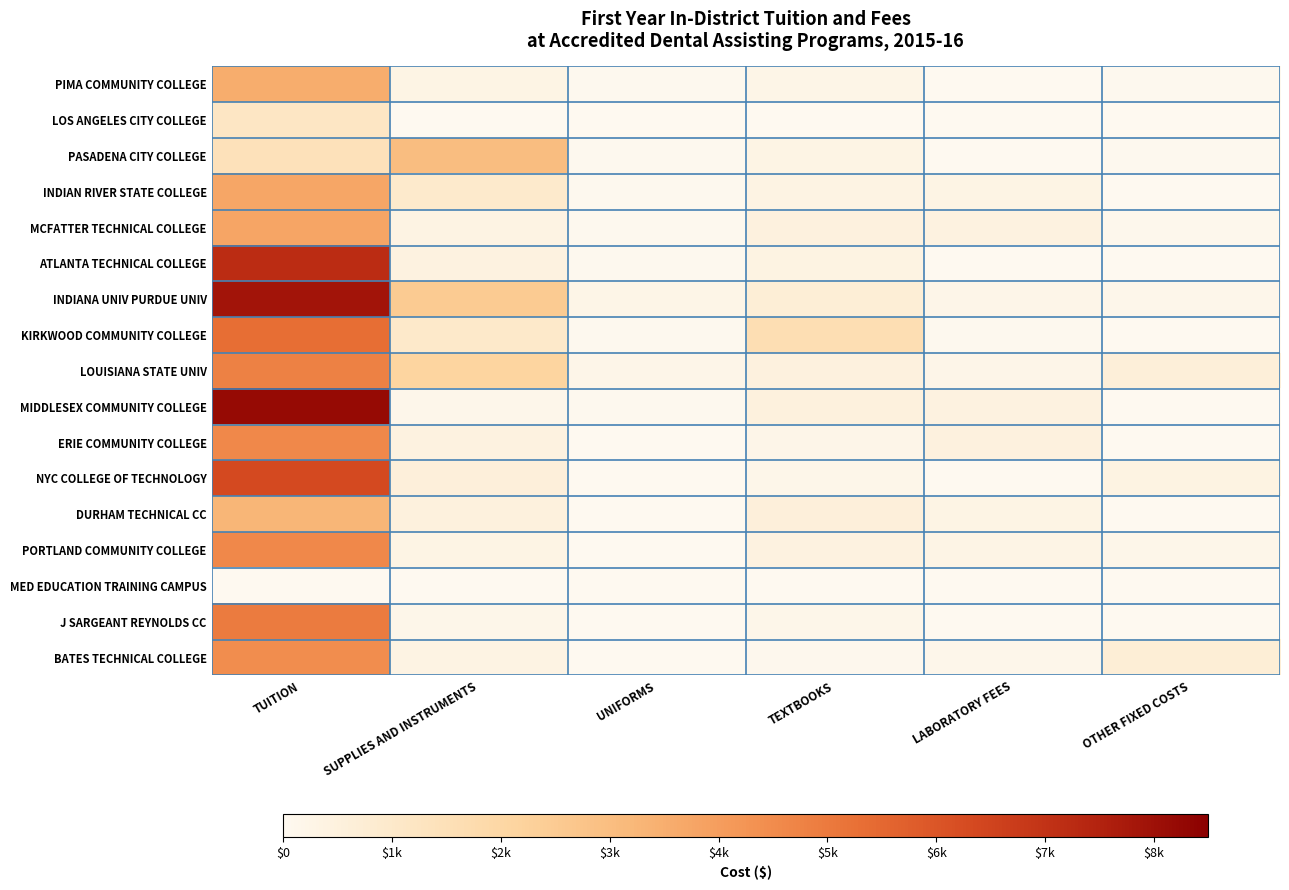

Reading left to right, transcribe all the data shown in this chart.

PIMA COMMUNITY COLLEGE: TUITION=3533	SUPPLIES AND INSTRUMENTS=300	UNIFORMS=50	TEXTBOOKS=250	LABORATORY FEES=0	OTHER FIXED COSTS=60
LOS ANGELES CITY COLLEGE: TUITION=1173	SUPPLIES AND INSTRUMENTS=0	UNIFORMS=0	TEXTBOOKS=0	LABORATORY FEES=0	OTHER FIXED COSTS=0
PASADENA CITY COLLEGE: TUITION=1449	SUPPLIES AND INSTRUMENTS=3000	UNIFORMS=40	TEXTBOOKS=300	LABORATORY FEES=0	OTHER FIXED COSTS=40
INDIAN RIVER STATE COLLEGE: TUITION=3738	SUPPLIES AND INSTRUMENTS=950	UNIFORMS=55	TEXTBOOKS=360	LABORATORY FEES=300	OTHER FIXED COSTS=30
MCFATTER TECHNICAL COLLEGE: TUITION=3780	SUPPLIES AND INSTRUMENTS=350	UNIFORMS=37	TEXTBOOKS=482	LABORATORY FEES=405	OTHER FIXED COSTS=100
ATLANTA TECHNICAL COLLEGE: TUITION=7200	SUPPLIES AND INSTRUMENTS=400	UNIFORMS=60	TEXTBOOKS=380	LABORATORY FEES=0	OTHER FIXED COSTS=0
INDIANA UNIV PURDUE UNIV: TUITION=7901	SUPPLIES AND INSTRUMENTS=2500	UNIFORMS=250	TEXTBOOKS=670	LABORATORY FEES=200	OTHER FIXED COSTS=148
KIRKWOOD COMMUNITY COLLEGE: TUITION=5328	SUPPLIES AND INSTRUMENTS=1012	UNIFORMS=45	TEXTBOOKS=1610	LABORATORY FEES=50	OTHER FIXED COSTS=0
LOUISIANA STATE UNIV: TUITION=4799	SUPPLIES AND INSTRUMENTS=2100	UNIFORMS=225	TEXTBOOKS=487	LABORATORY FEES=205	OTHER FIXED COSTS=630
MIDDLESEX COMMUNITY COLLEGE: TUITION=8190	SUPPLIES AND INSTRUMENTS=156	UNIFORMS=50	TEXTBOOKS=500	LABORATORY FEES=400	OTHER FIXED COSTS=0
ERIE COMMUNITY COLLEGE: TUITION=4595	SUPPLIES AND INSTRUMENTS=400	UNIFORMS=0	TEXTBOOKS=200	LABORATORY FEES=480	OTHER FIXED COSTS=0
NYC COLLEGE OF TECHNOLOGY: TUITION=6330	SUPPLIES AND INSTRUMENTS=568	UNIFORMS=30	TEXTBOOKS=192	LABORATORY FEES=0	OTHER FIXED COSTS=390
DURHAM TECHNICAL CC: TUITION=3268	SUPPLIES AND INSTRUMENTS=530	UNIFORMS=0	TEXTBOOKS=586	LABORATORY FEES=330	OTHER FIXED COSTS=0
PORTLAND COMMUNITY COLLEGE: TUITION=4608	SUPPLIES AND INSTRUMENTS=330	UNIFORMS=0	TEXTBOOKS=420	LABORATORY FEES=273	OTHER FIXED COSTS=195
MED EDUCATION TRAINING CAMPUS: TUITION=0	SUPPLIES AND INSTRUMENTS=0	UNIFORMS=0	TEXTBOOKS=0	LABORATORY FEES=0	OTHER FIXED COSTS=0
J SARGEANT REYNOLDS CC: TUITION=4963	SUPPLIES AND INSTRUMENTS=190	UNIFORMS=0	TEXTBOOKS=185	LABORATORY FEES=0	OTHER FIXED COSTS=0
BATES TECHNICAL COLLEGE: TUITION=4464	SUPPLIES AND INSTRUMENTS=345	UNIFORMS=25	TEXTBOOKS=80	LABORATORY FEES=160	OTHER FIXED COSTS=672